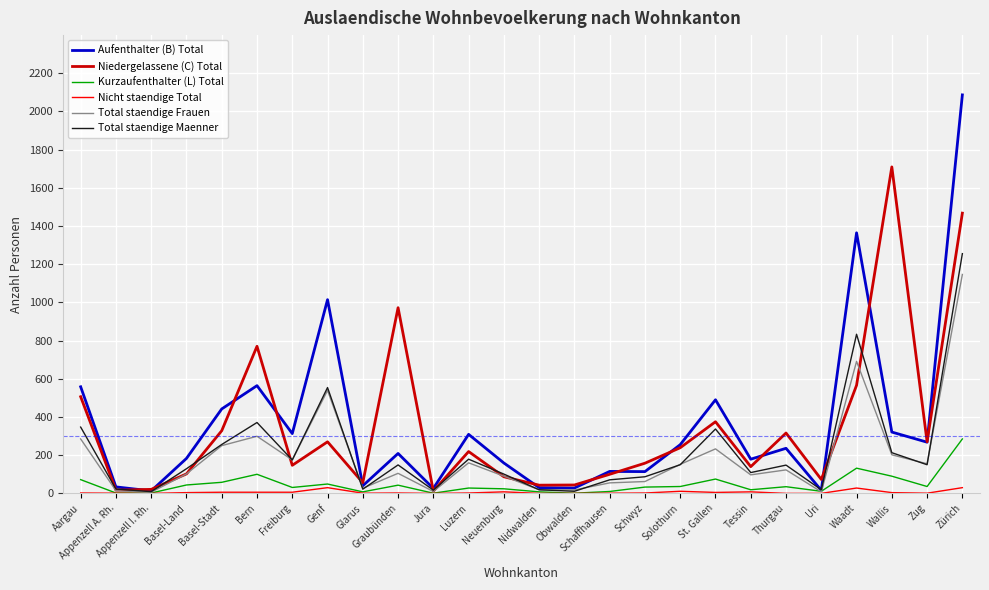

What is the highest value of the Total staendige Maenner series?

1255